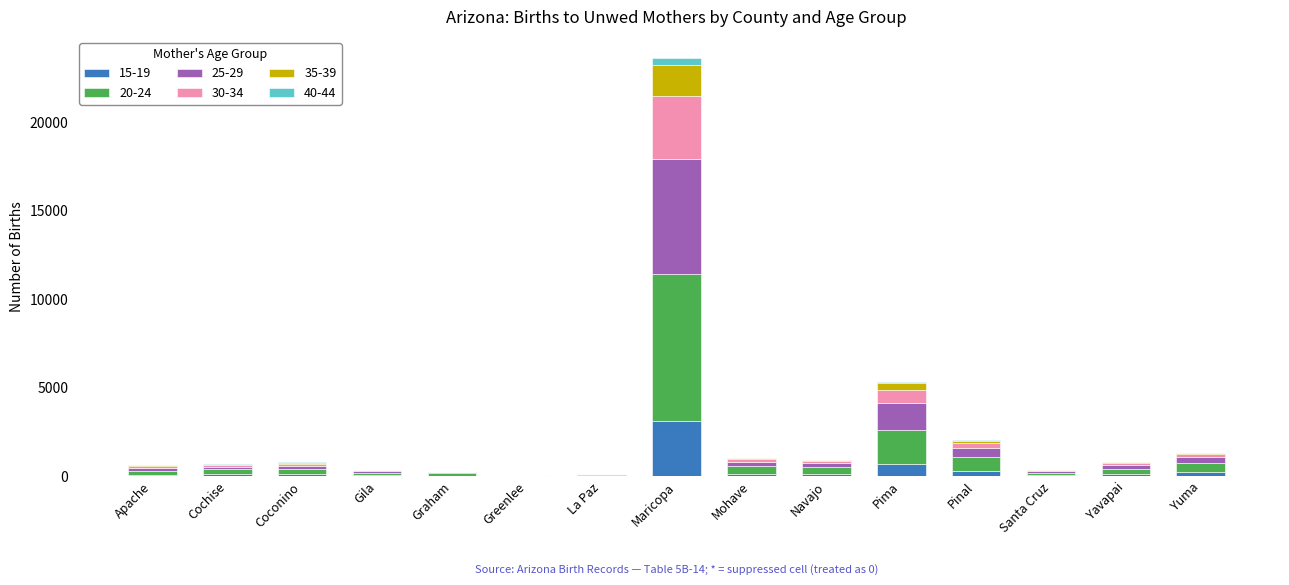

How many data points does each series have?

15